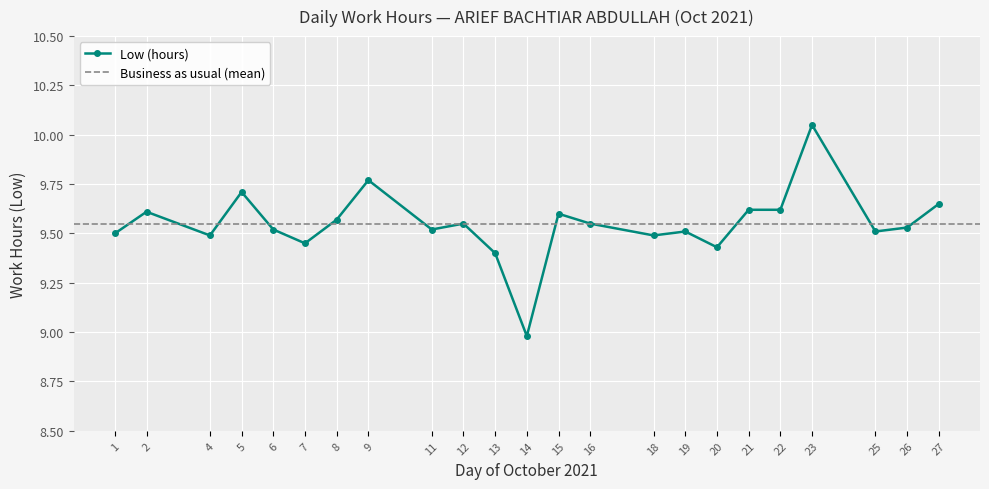

List the labels in order of value, smallest first.

14, 13, 20, 7, 4, 18, 1, 19, 25, 6, 11, 26, 12, 16, 8, 15, 2, 21, 22, 27, 5, 9, 23